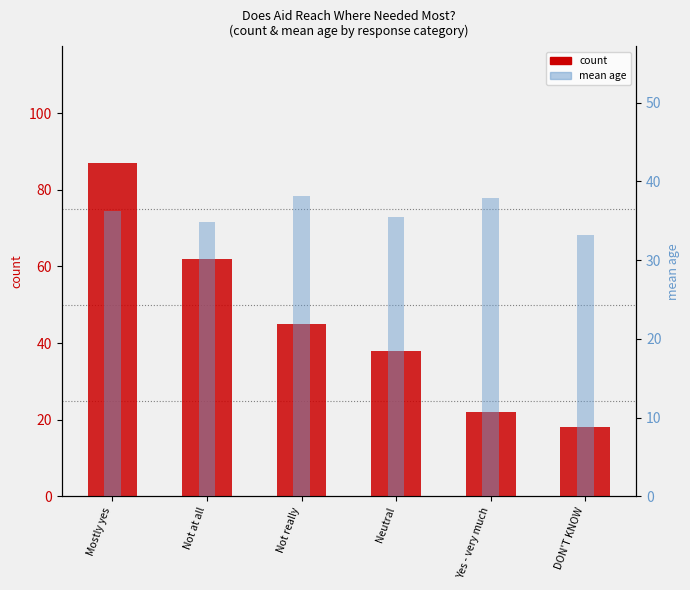

Which category has the highest value in the mean age series?

Not really